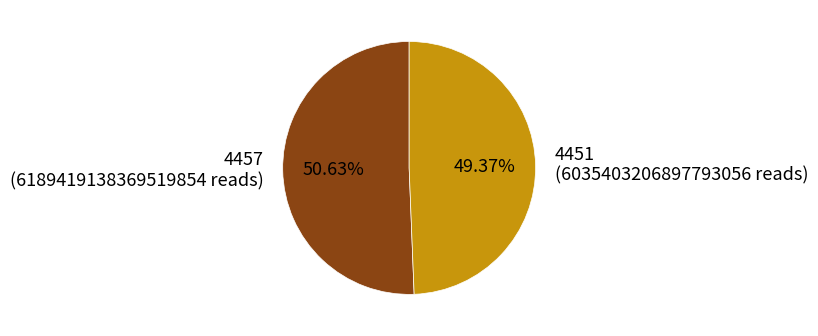

The 4457 slice represents 60% of the pie. True or false?

False